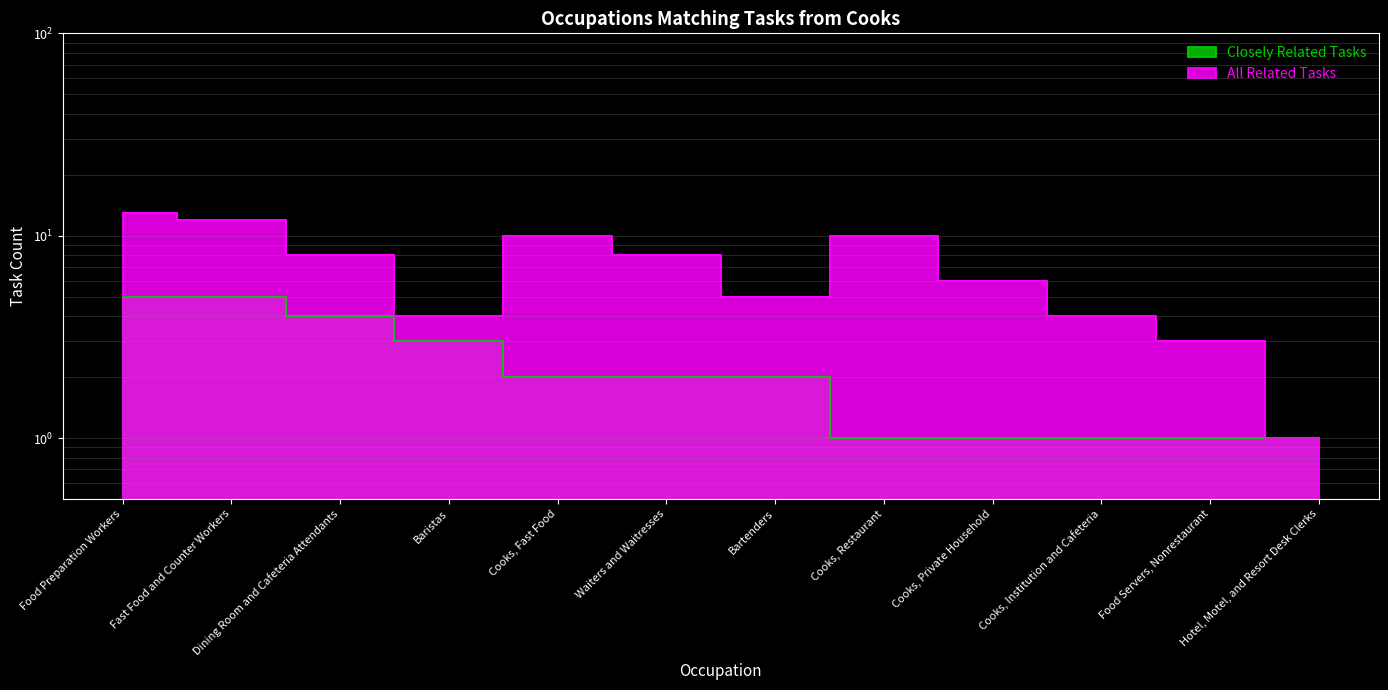

True or false: Closely Related Tasks and All Related Tasks cross at least once.

False